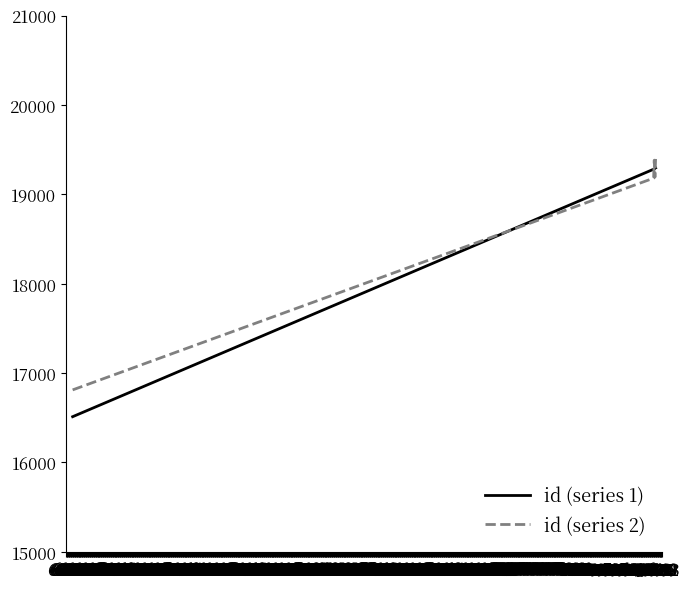

Which series has the largest range (max minus min)?

id (series 1)